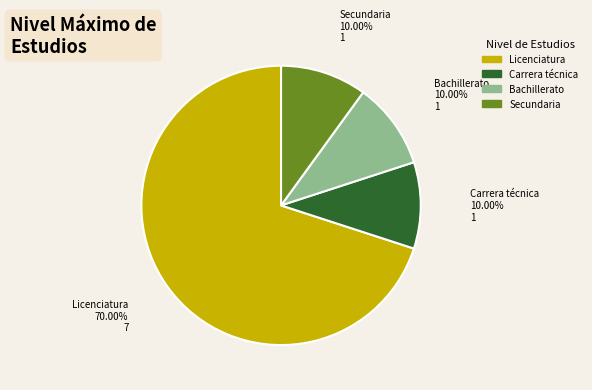

Is it true that Bachillerato is 10% of the pie?

True